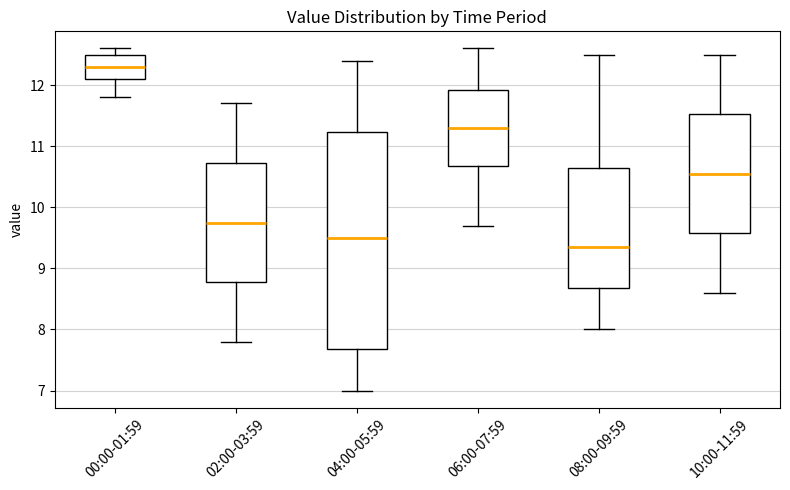

Where does the lower whisker of the box for 10:00-11:59 end on the y-axis? The values are not printed on the chart, so give them approximately, as read against the axis.

8.6